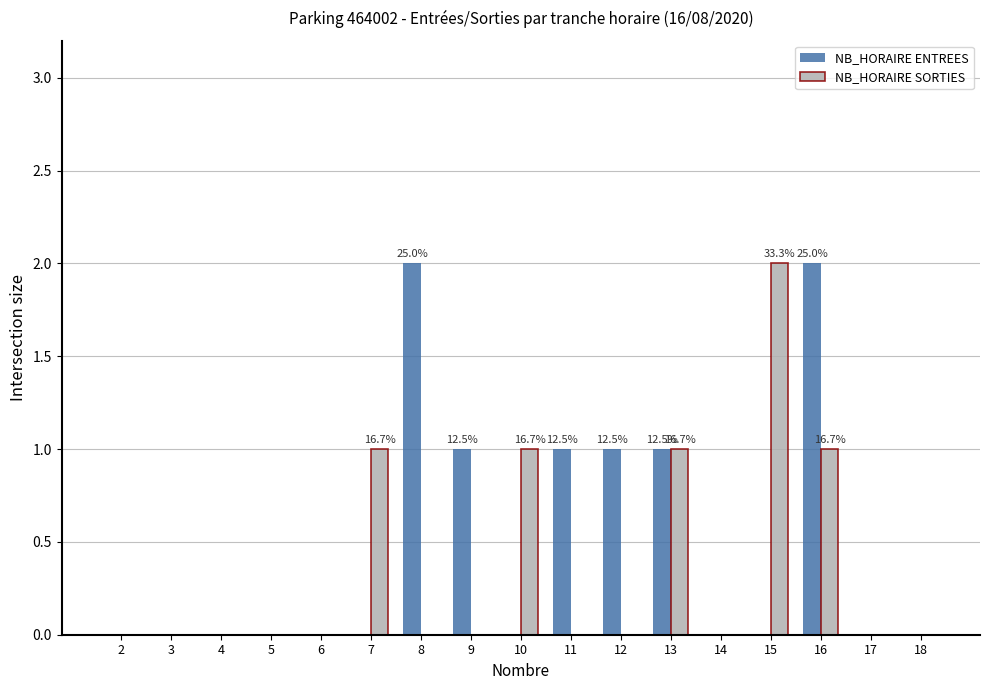

What is the maximum value shown in the chart?

2